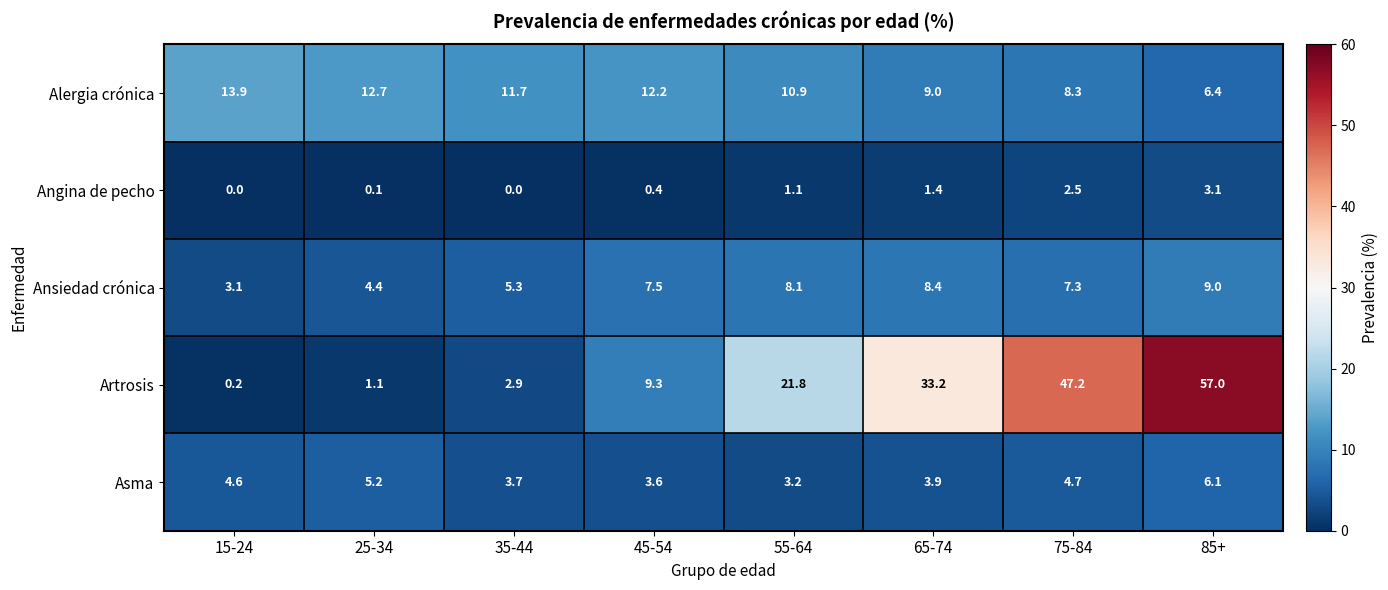

At which label does Ansiedad crónica reach its minimum?

15-24